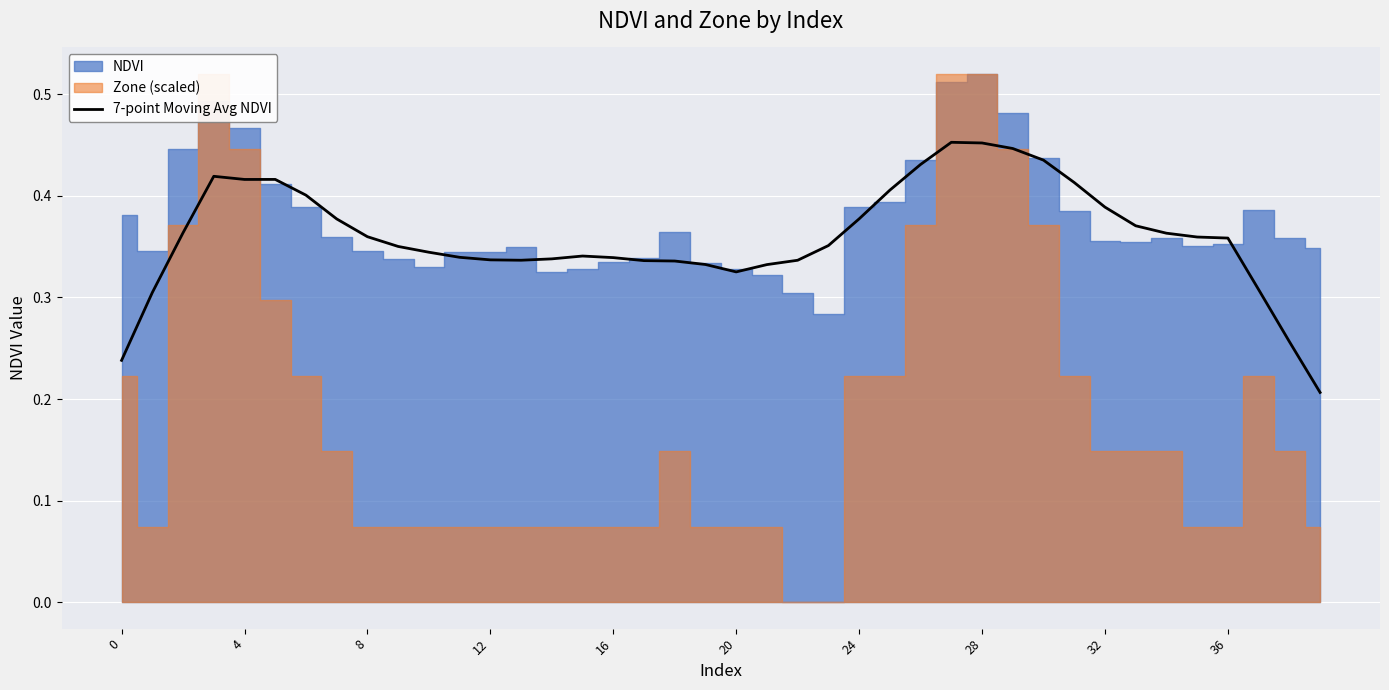

Is it true that 7-point Moving Avg NDVI equals 0.1 at 16?

False